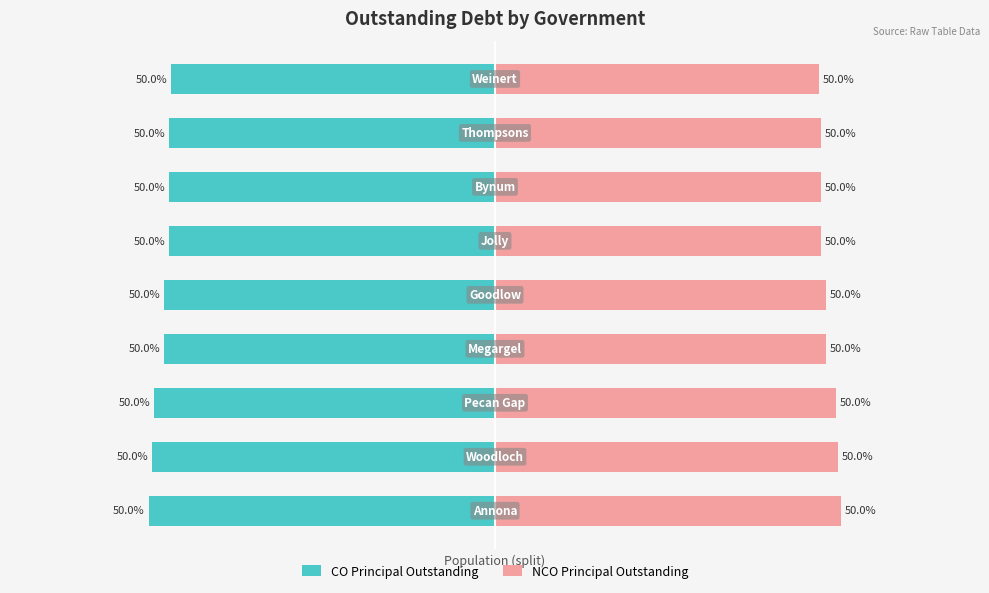

Reading left to right, extract all data points from this chart.

CO Principal Outstanding: -92.0	-91.0	-90.5	-88.0	-88.0	-86.5	-86.5	-86.5	-86.0
NCO Principal Outstanding: 92.0	91.0	90.5	88.0	88.0	86.5	86.5	86.5	86.0